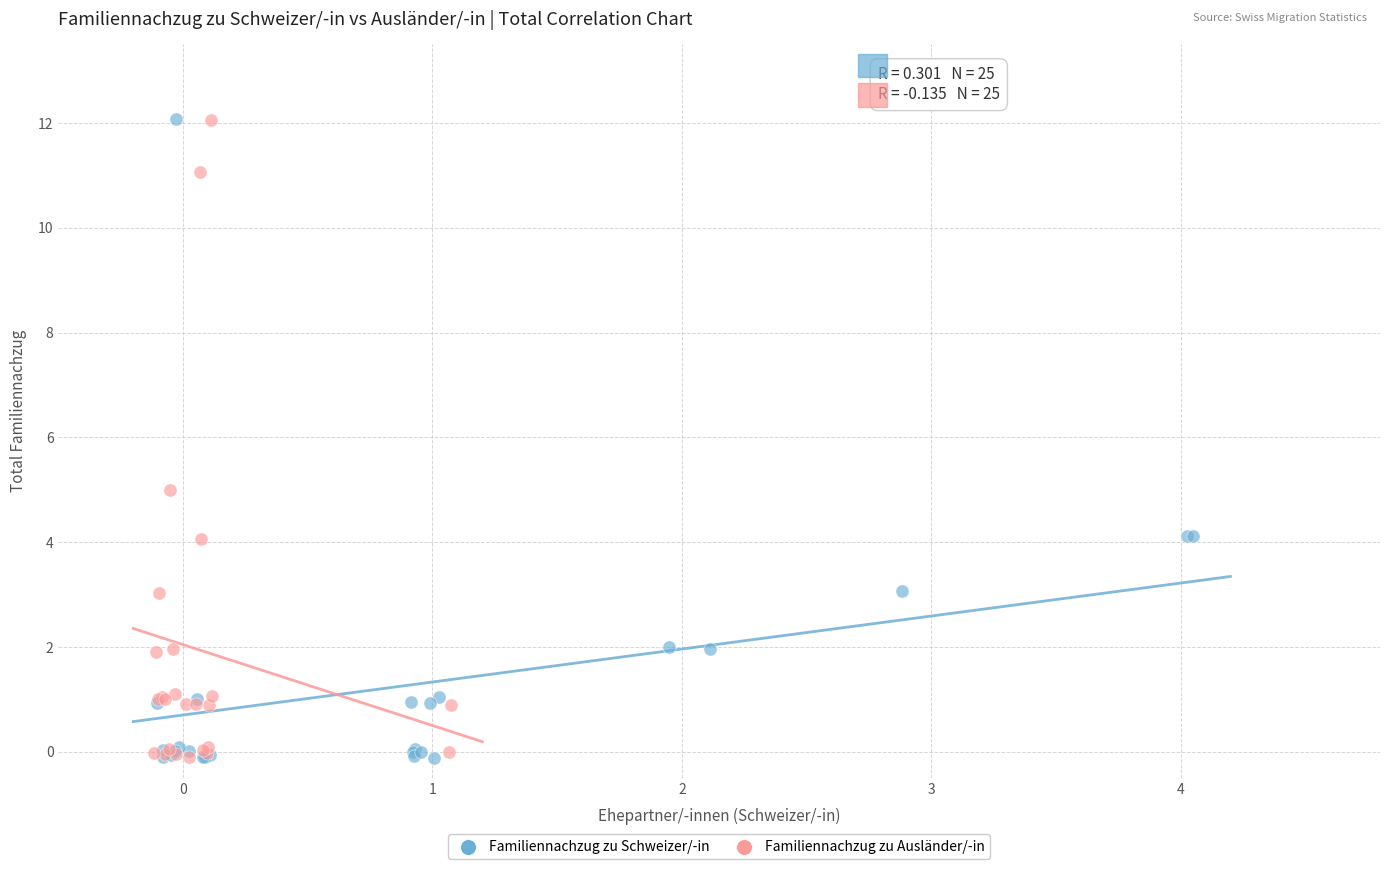

What are all the series names shown in the legend?

Familiennachzug zu Schweizer/-in, Familiennachzug zu Ausländer/-in